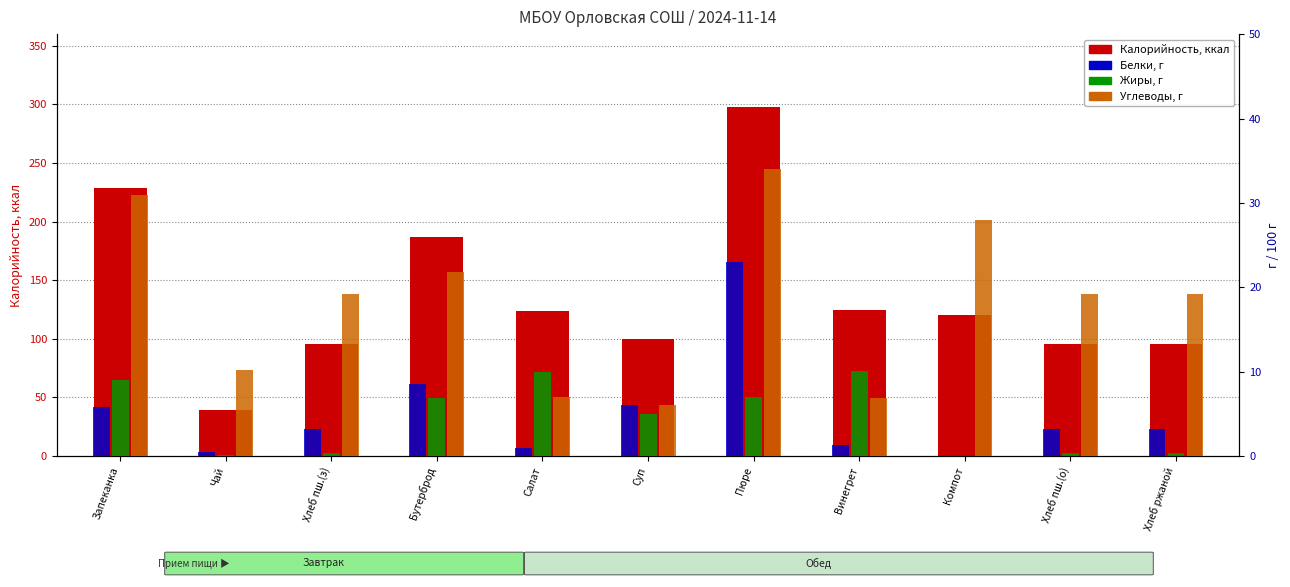

Reading right to left, extract all data points from this chart.

Калорийность: 96.0	96.0	120.0	124.3	298.0	100.0	124.0	187.0	95.6	39.5	228.8
Белки: 3.2	3.2	0.0	1.3	23.0	6.0	1.0	8.6	3.2	0.4	5.8
Жиры: 0.4	0.4	0.0	10.1	7.0	5.0	10.0	6.9	0.4	0.1	9.0
Углеводы: 19.2	19.2	28.0	6.9	34.0	6.0	7.0	21.9	19.2	10.2	31.0